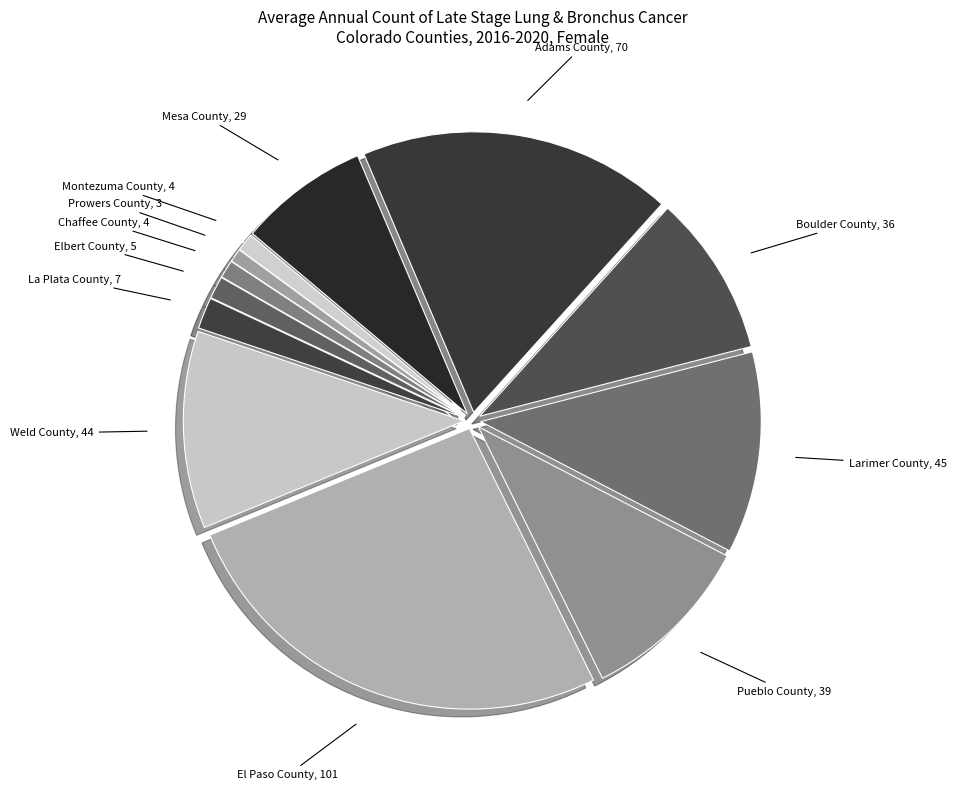

Is it true that Elbert County is 1% of the pie?

True